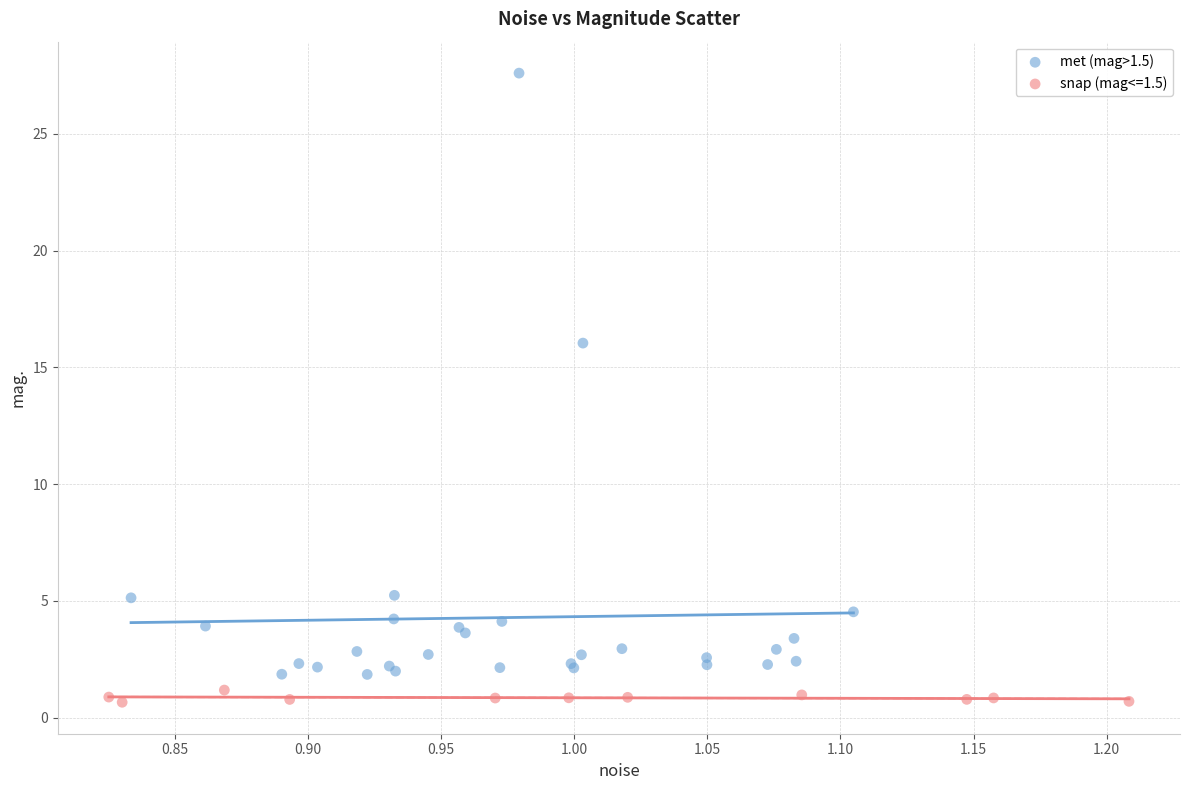

Which series has the largest Y range (max minus min)?

met (mag>1.5)